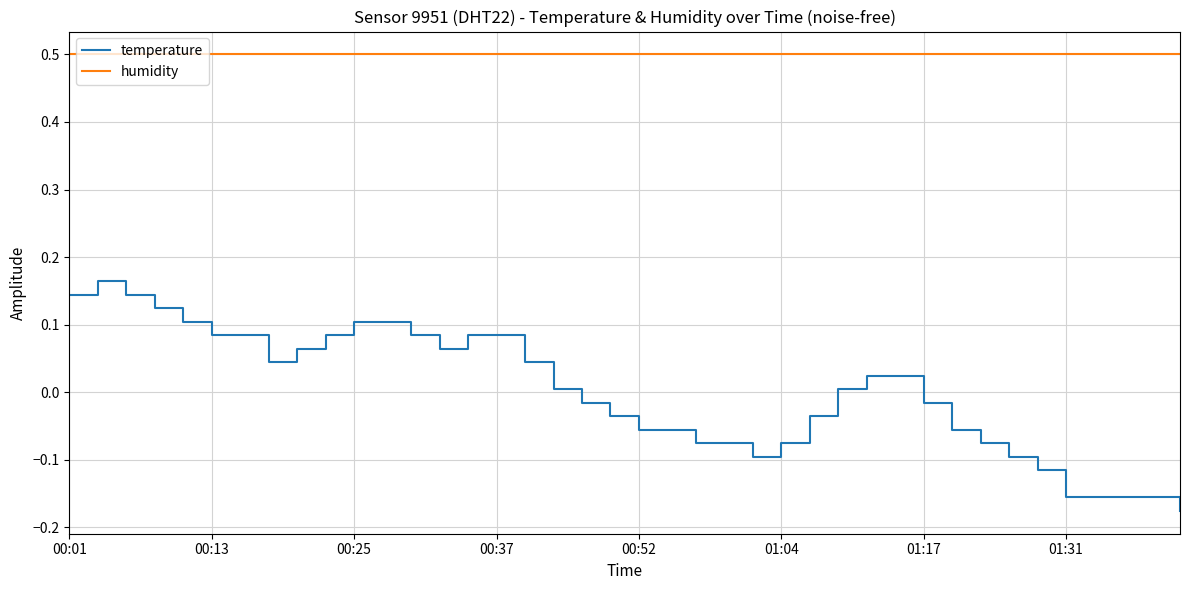

Which series has the largest total across all categories?

humidity